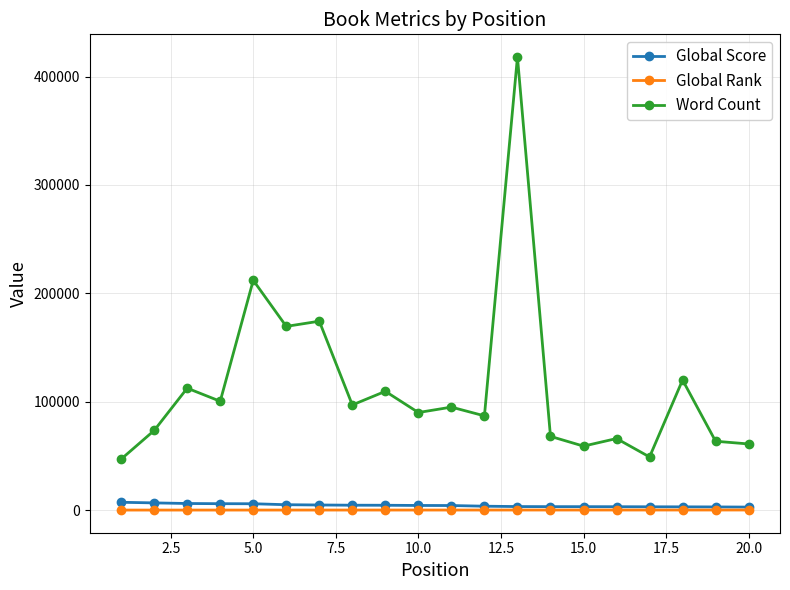

At how many categories does at least one series exceed 38305?

20